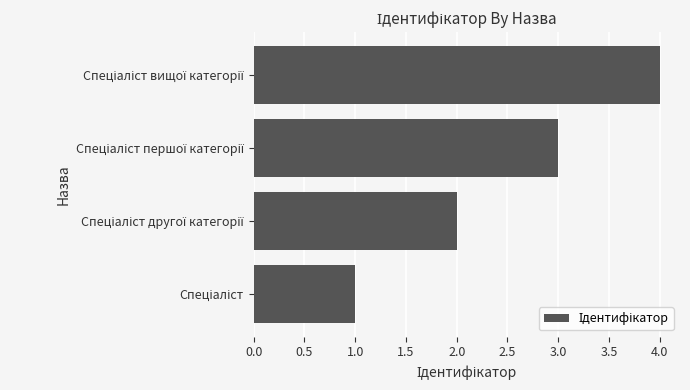

What is the difference between the maximum and minimum values?

3